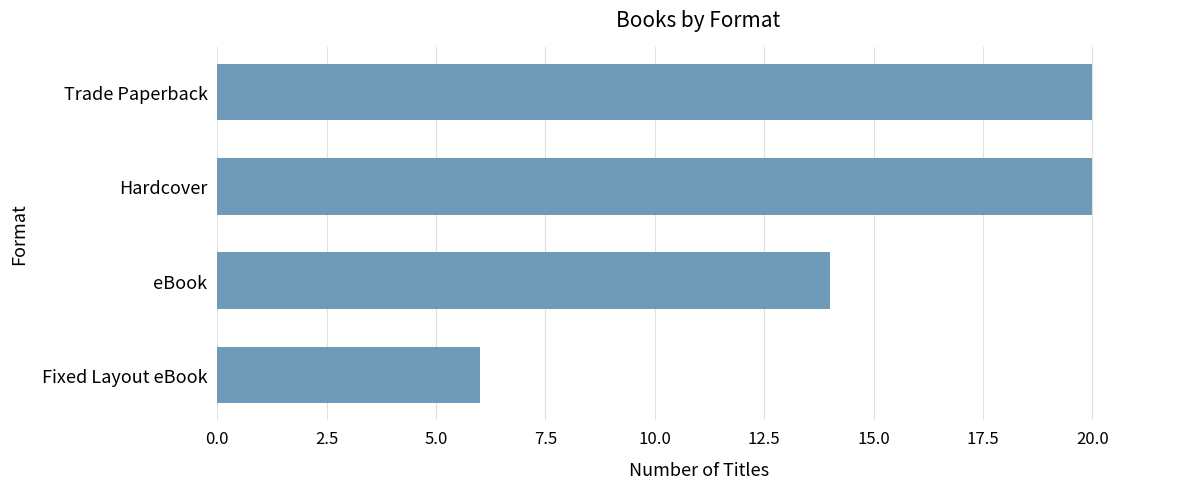

What position from the bottom is Trade Paperback?

4